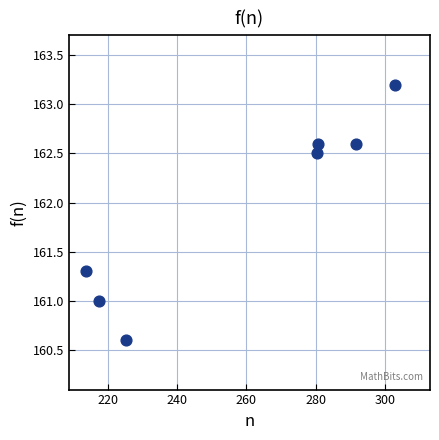

What is the range of X values (max minus min)?

89.3